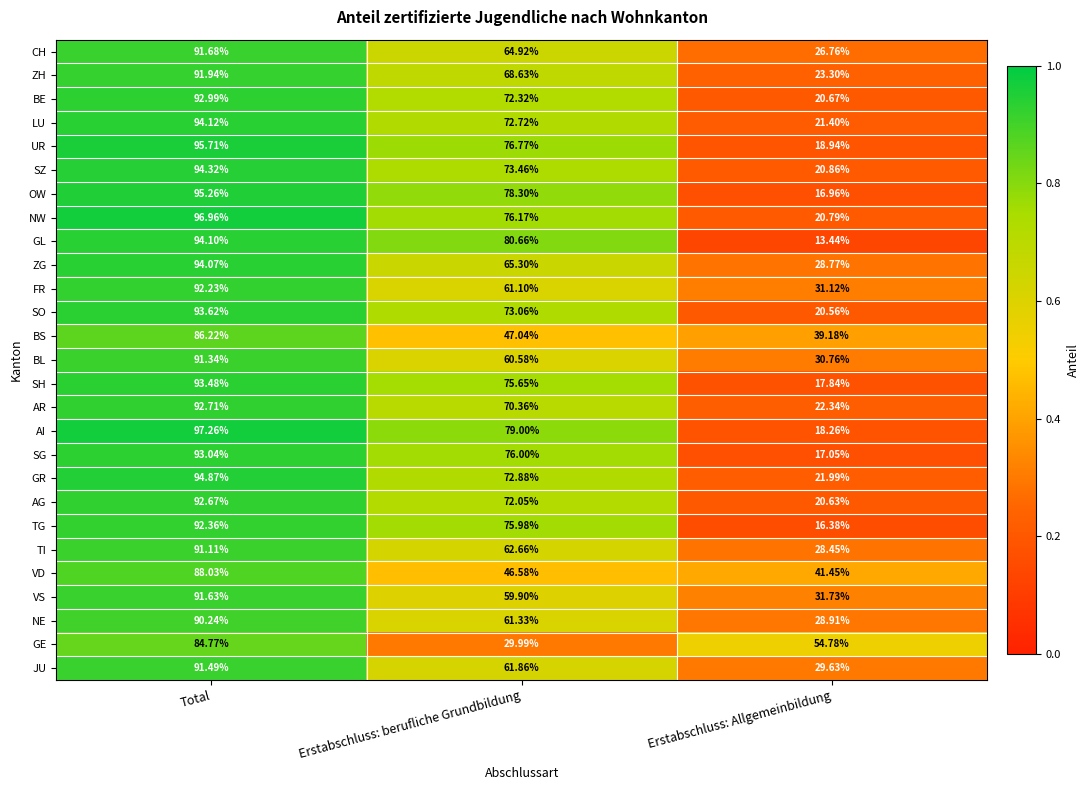

Which series has the largest range (max minus min)?

GL